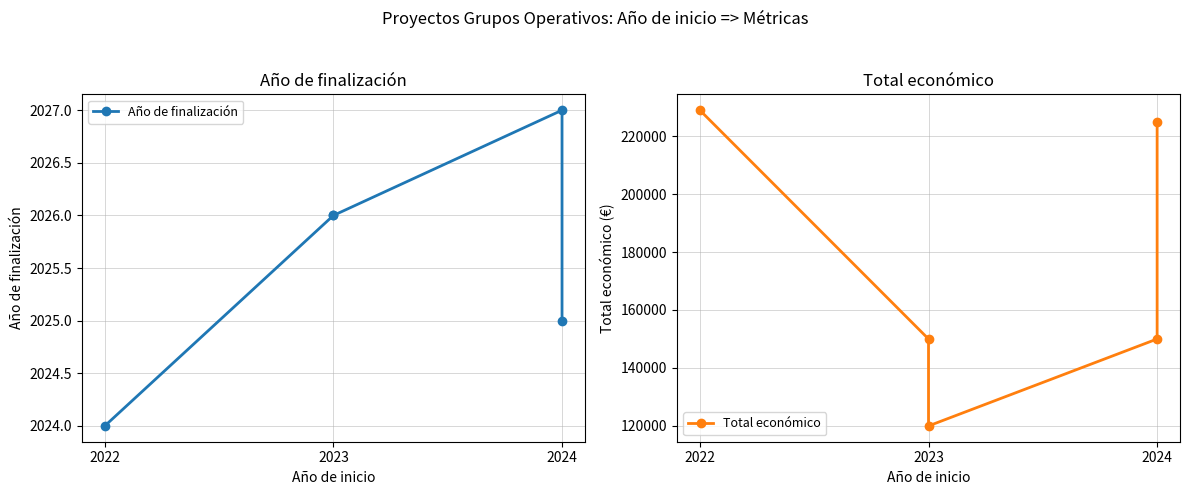

List the series in order of their overall mean, lowest first.

Año de finalización, Total económico